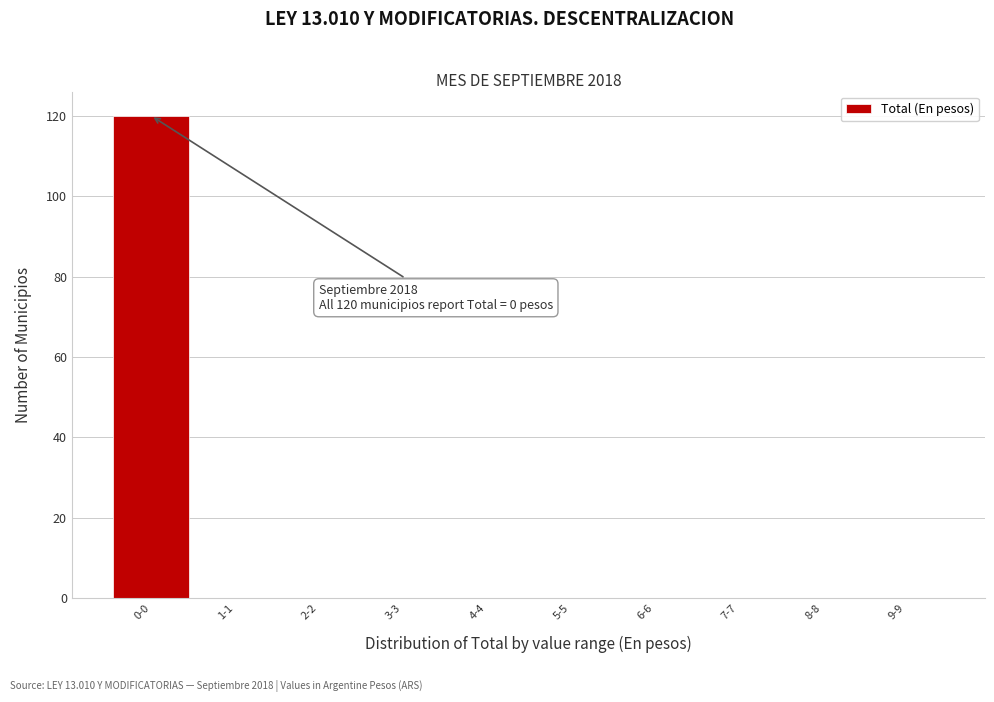

Reading left to right, list all the values displayed in this chart.

0-0=120	1-1=0	2-2=0	3-3=0	4-4=0	5-5=0	6-6=0	7-7=0	8-8=0	9-9=0